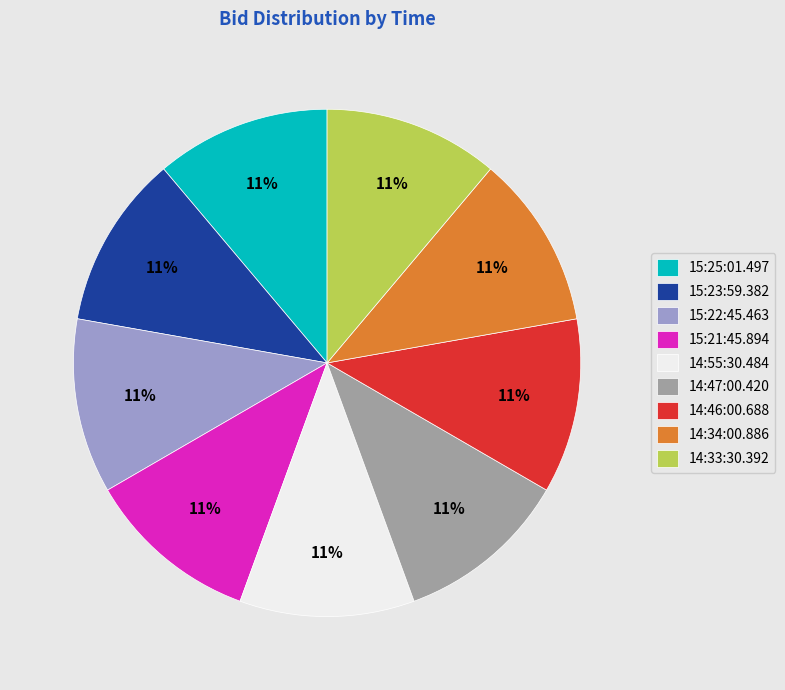

Approximately how many times larger is the value at 15:21:45.894 compared to 14:34:00.886?

1.0